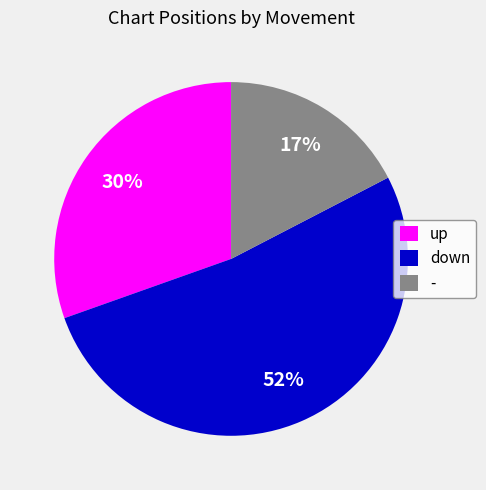

Rank the categories by value from highest to lowest.

down, up, -